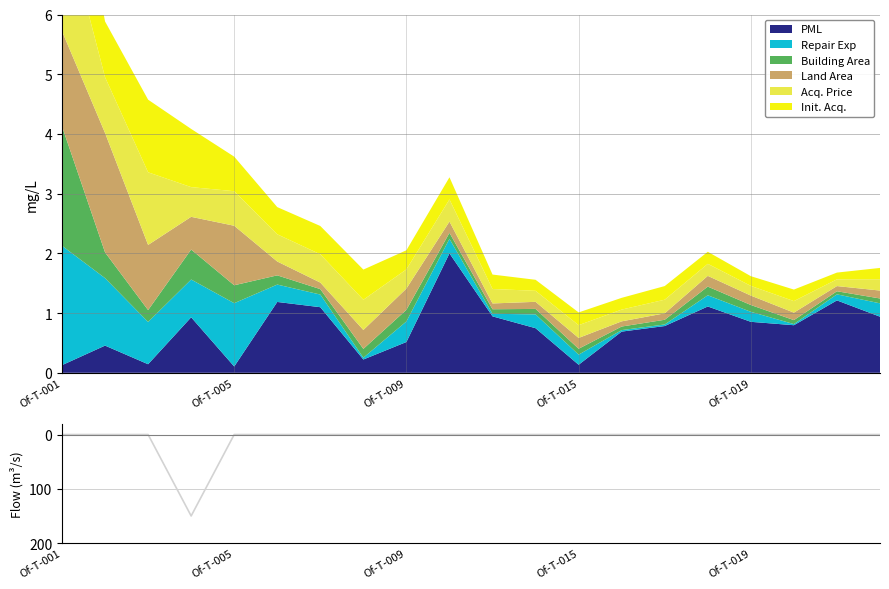

What is the sum of all values?

150